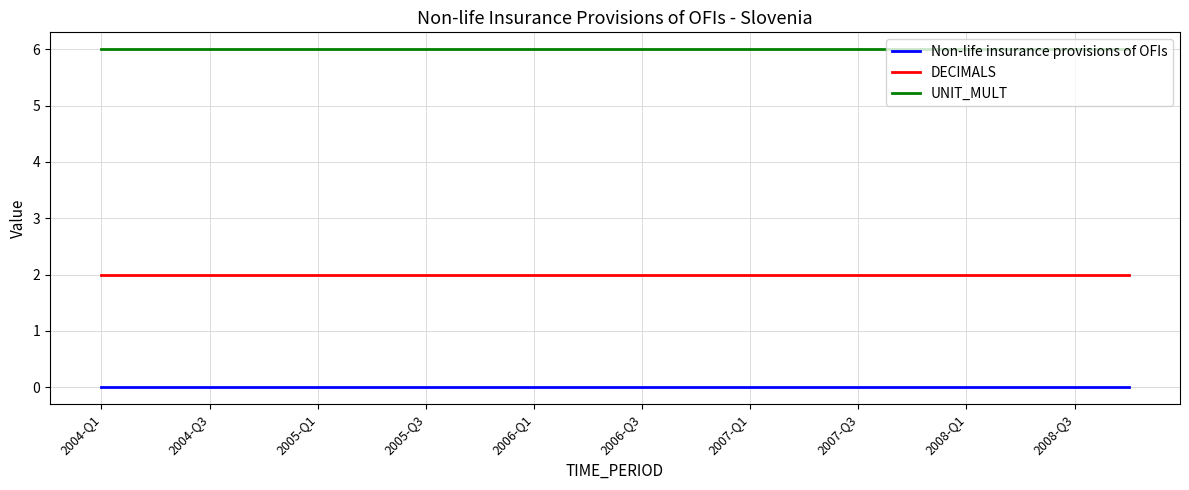

Rank the series by their average value, from highest to lowest.

UNIT_MULT, DECIMALS, Non-life insurance provisions of OFIs